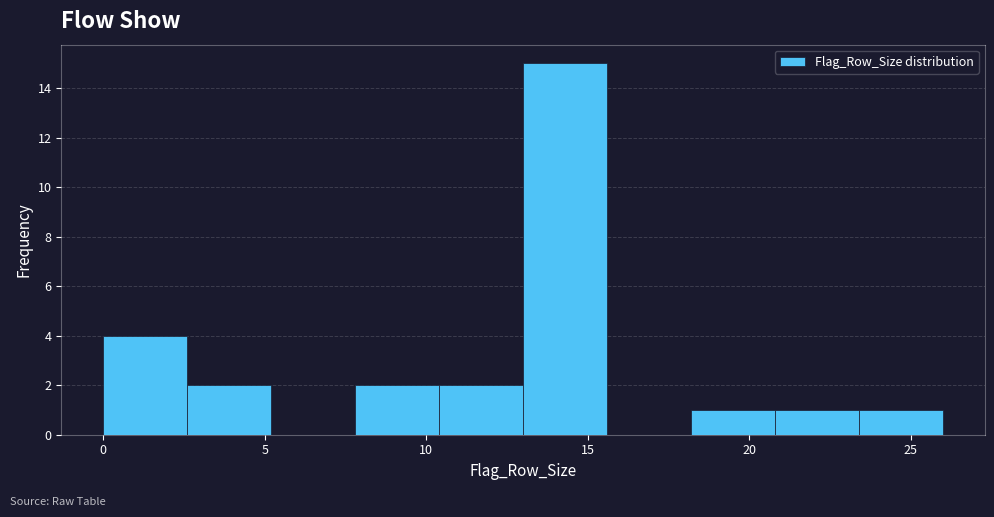

Reading left to right, transcribe this chart: for each bar, give the range it covers on the x-axis and its height. Neither the bar edges nor the heights are printed on the chart, so give them approximately, as read against the axes.

0.0 to 2.6: 4
2.6 to 5.2: 2
5.2 to 7.8: 0
7.8 to 10.4: 2
10.4 to 13.0: 2
13.0 to 15.6: 15
15.6 to 18.2: 0
18.2 to 20.8: 1
20.8 to 23.4: 1
23.4 to 26.0: 1